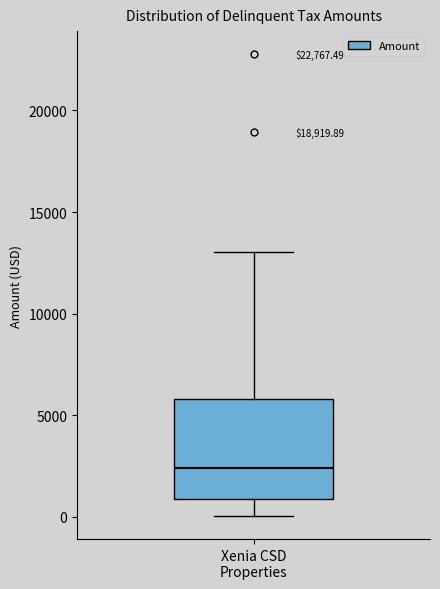

Where does the median line of the box for Xenia CSD Properties sit on the y-axis? The values are not printed on the chart, so give them approximately, as read against the axis.

2500